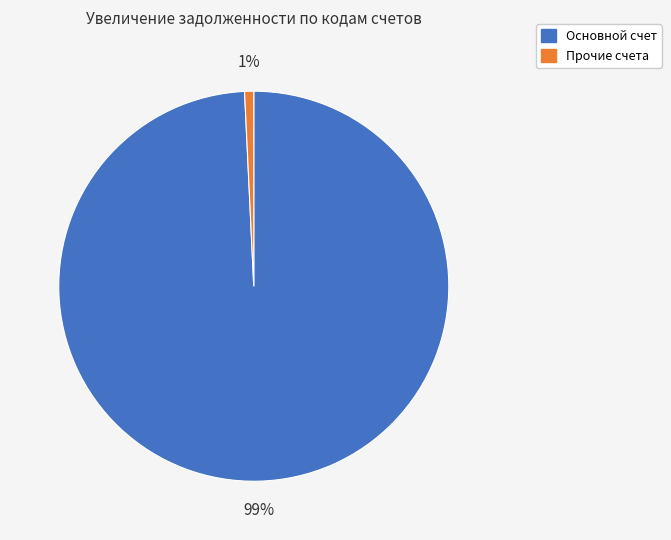

Does any single category account for the majority?

Yes